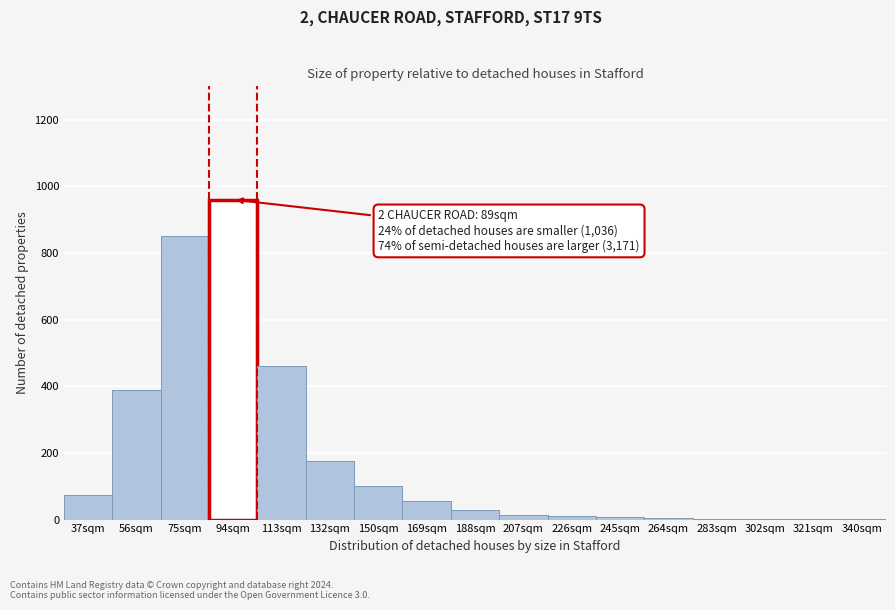

Approximately how many times larger is the value at 150sqm compared to 132sqm?

0.6